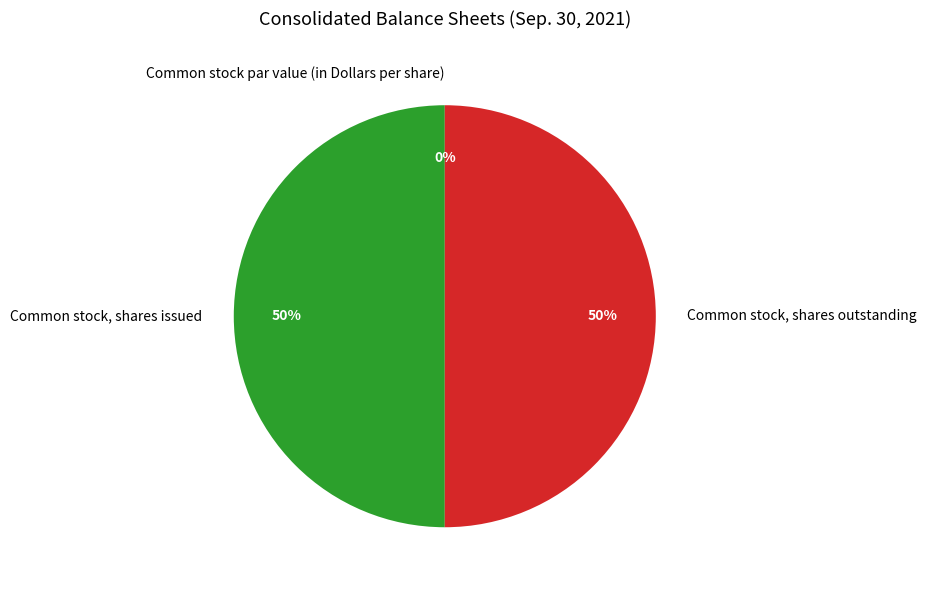

To the nearest percent, what is the difference between the largest and smallest slice percentages?

50%